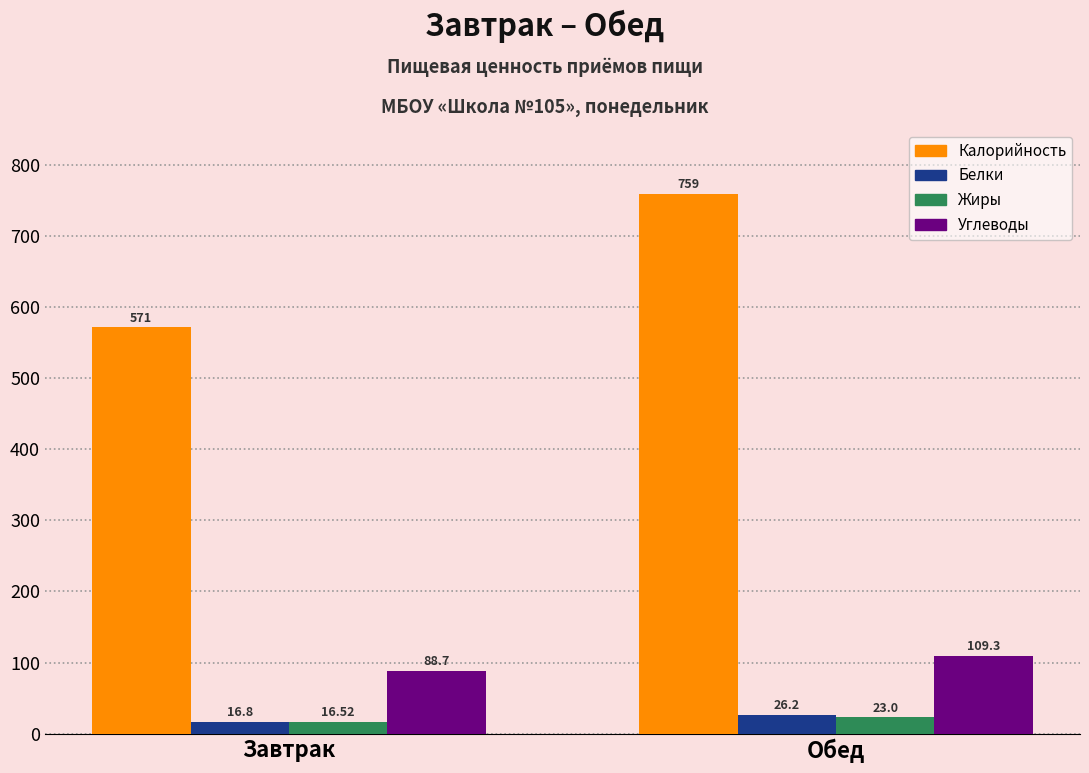

What is the spread (max minus min) of values at Обед?

736.0